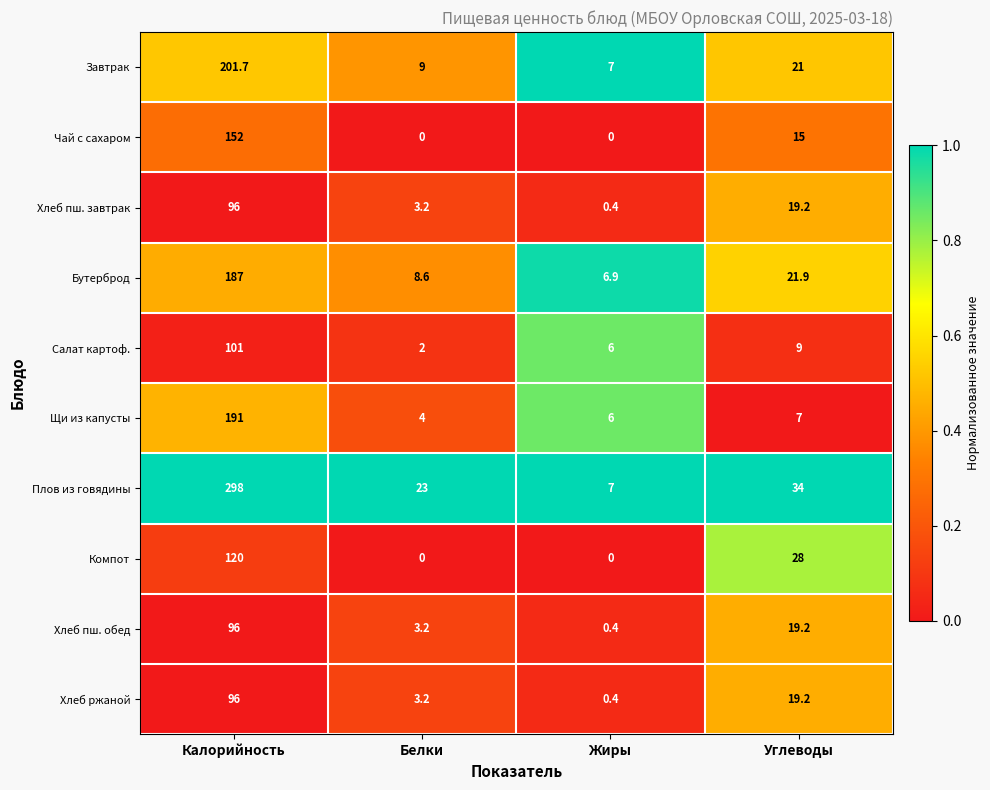

Between Белки and Жиры, which series saw the biggest shift?

Плов из говядины